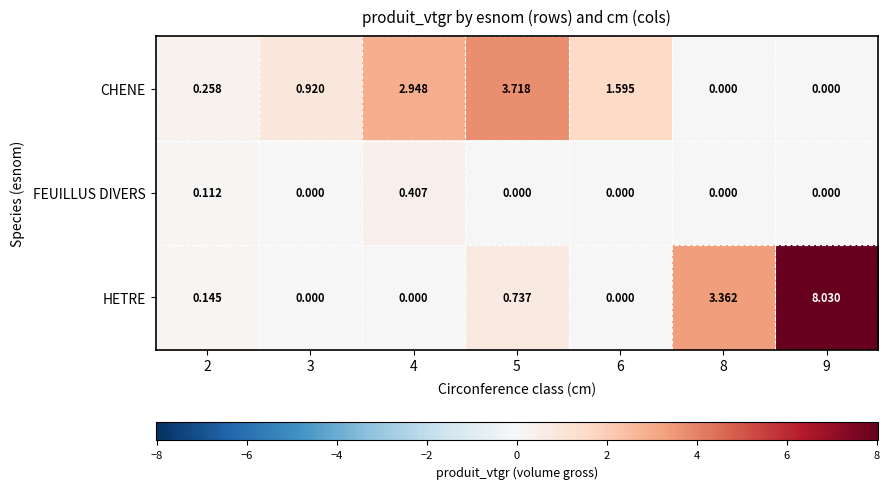

Rank the series by their average value, from lowest to highest.

FEUILLUS DIVERS, CHENE, HETRE